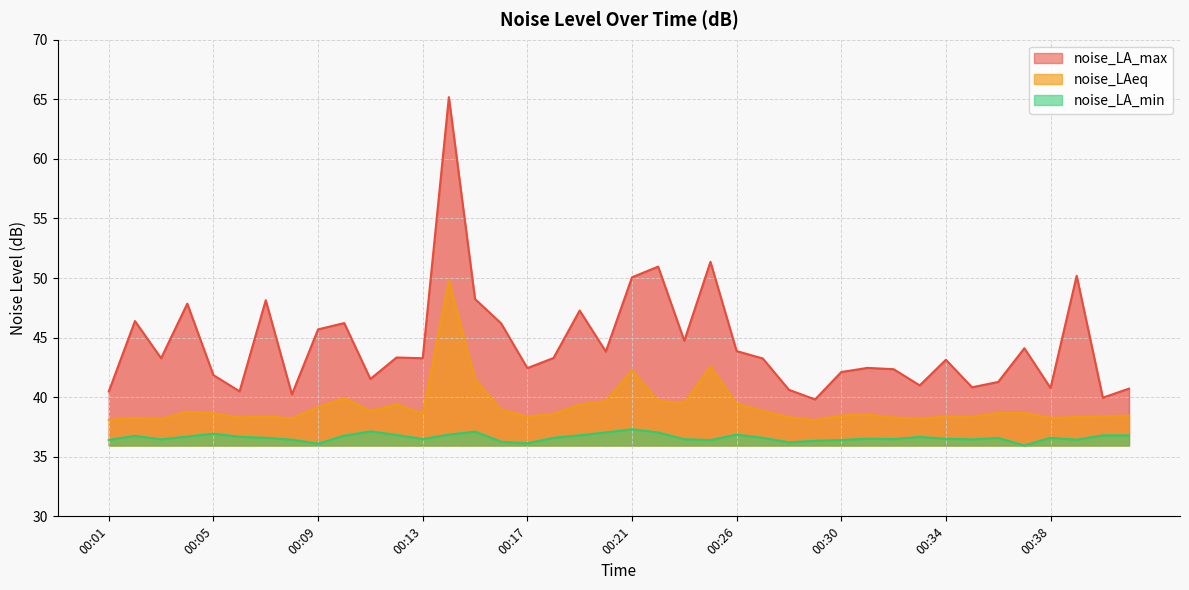

Which series has the largest range (max minus min)?

noise_LA_max